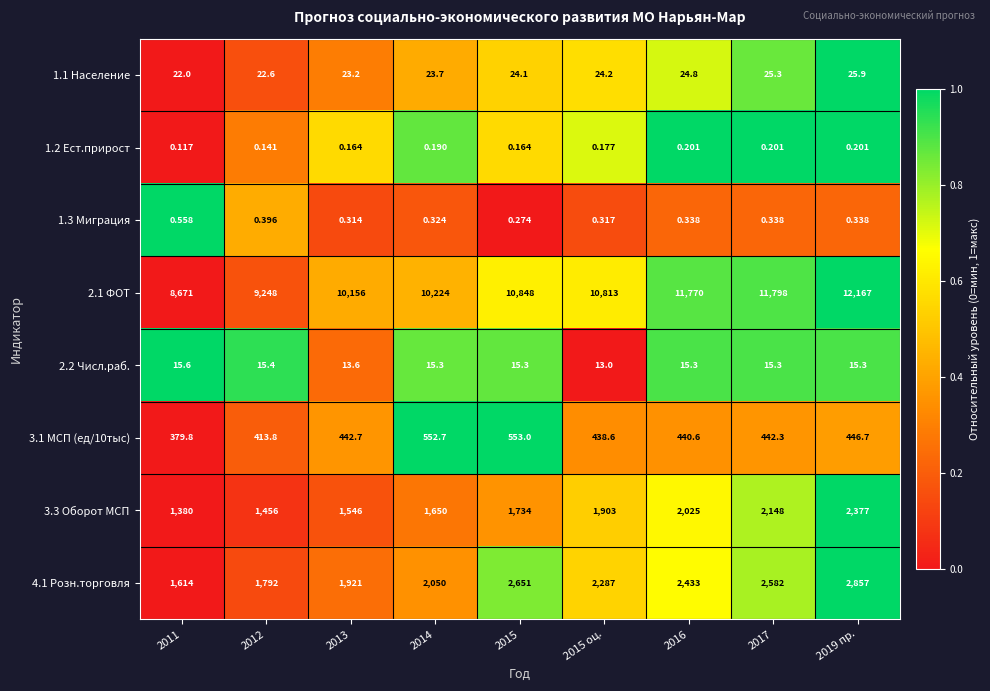

Is the value of 4.1 Розн.торговля at 2016 greater than the value of 1.2 Ест.прирост at 2019 пр.?

Yes